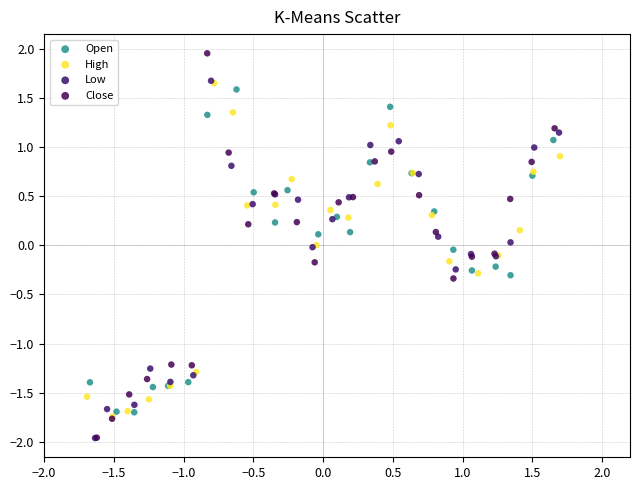

What are all the series names shown in the legend?

Open, High, Low, Close